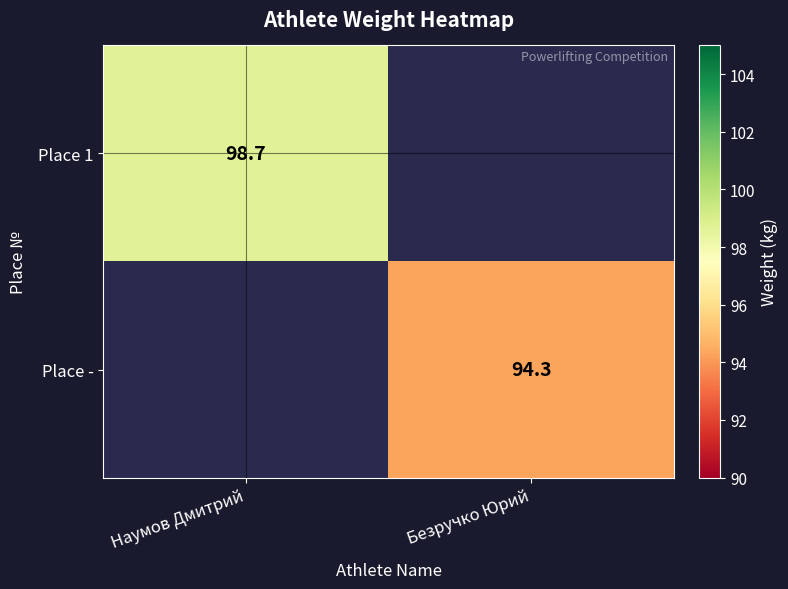

The Place - series shows 146.6 at Безручко Юрий. True or false?

False